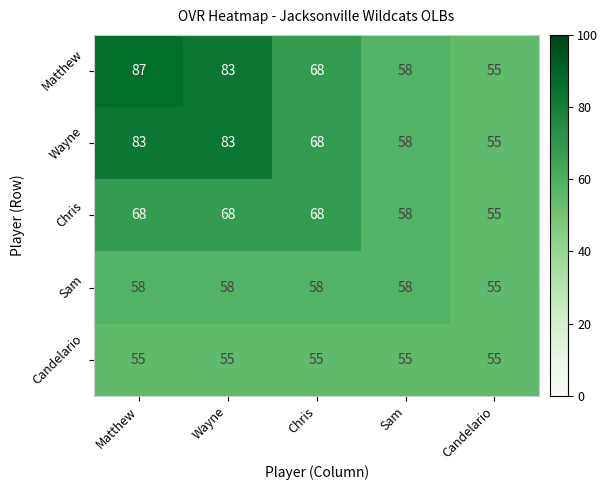

List the series in order of their peak value, highest first.

Matthew, Wayne, Chris, Sam, Candelario